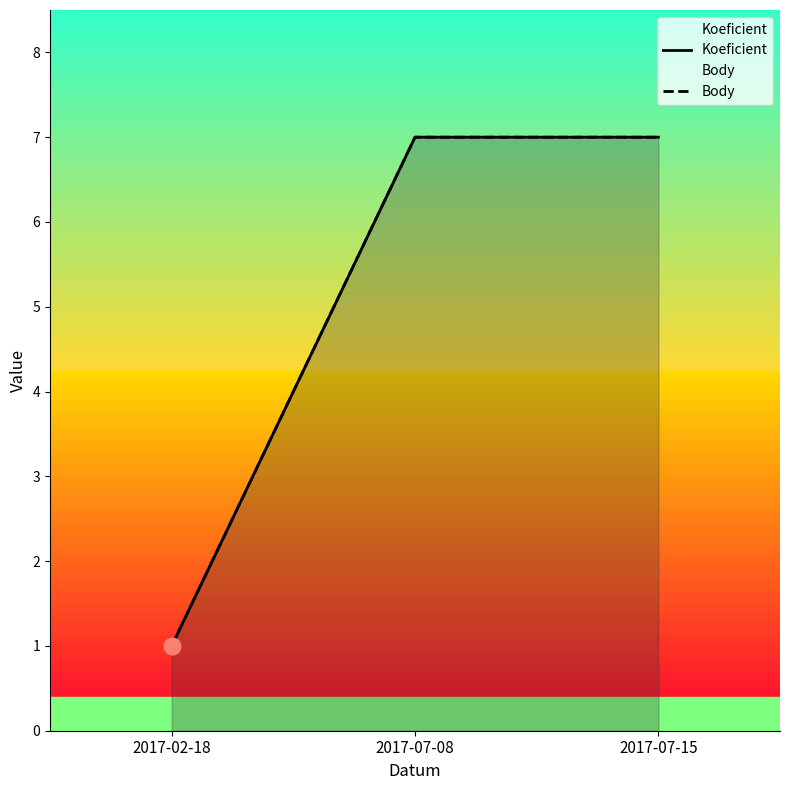

What is the smallest value displayed?

1